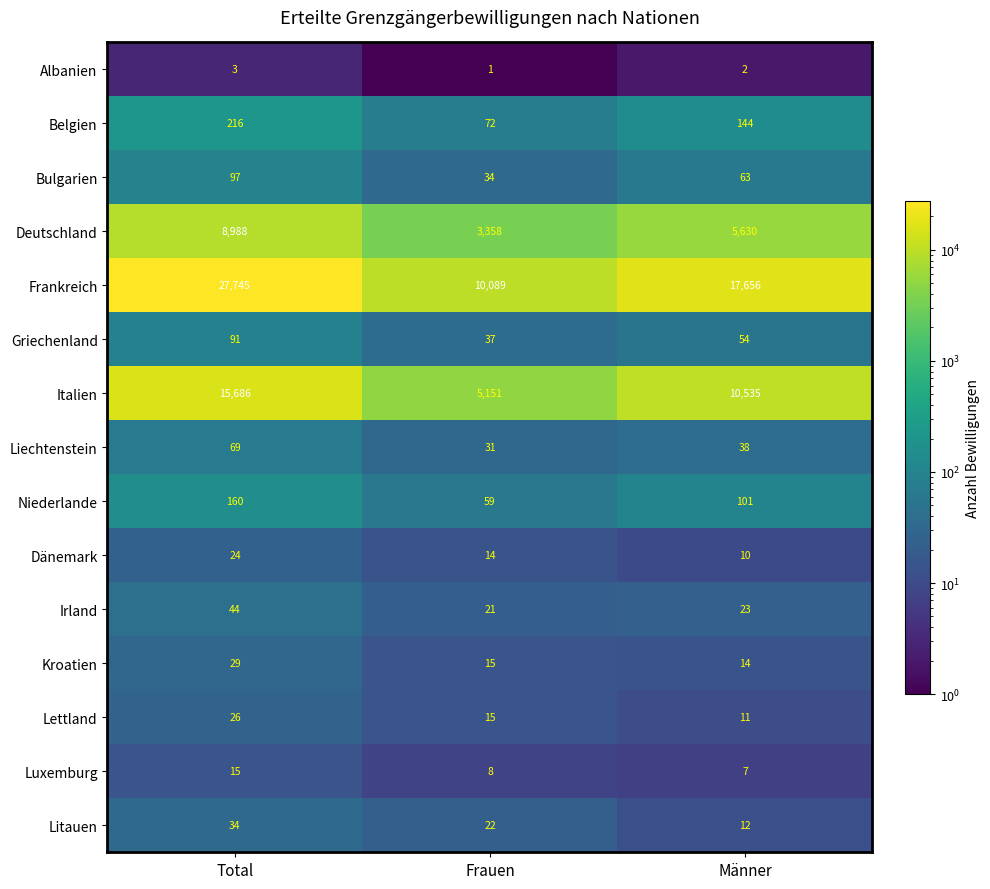

At which label does Lettland first exceed 15?

Total